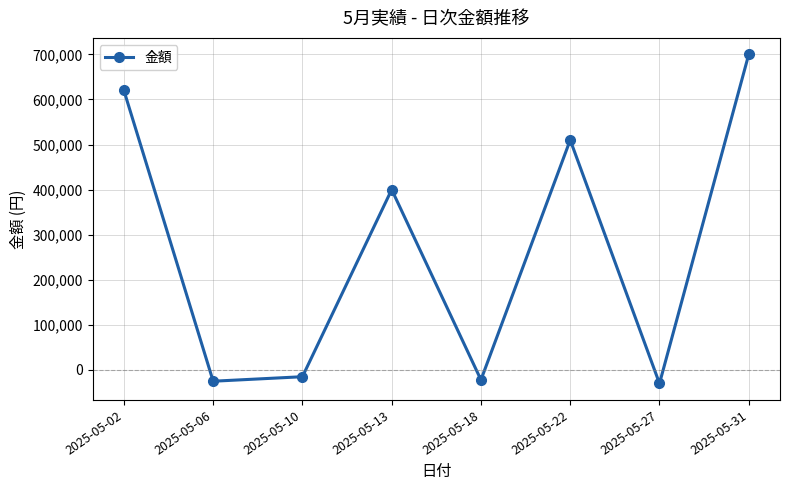

What value does the data have at 2025-05-18?

-22000